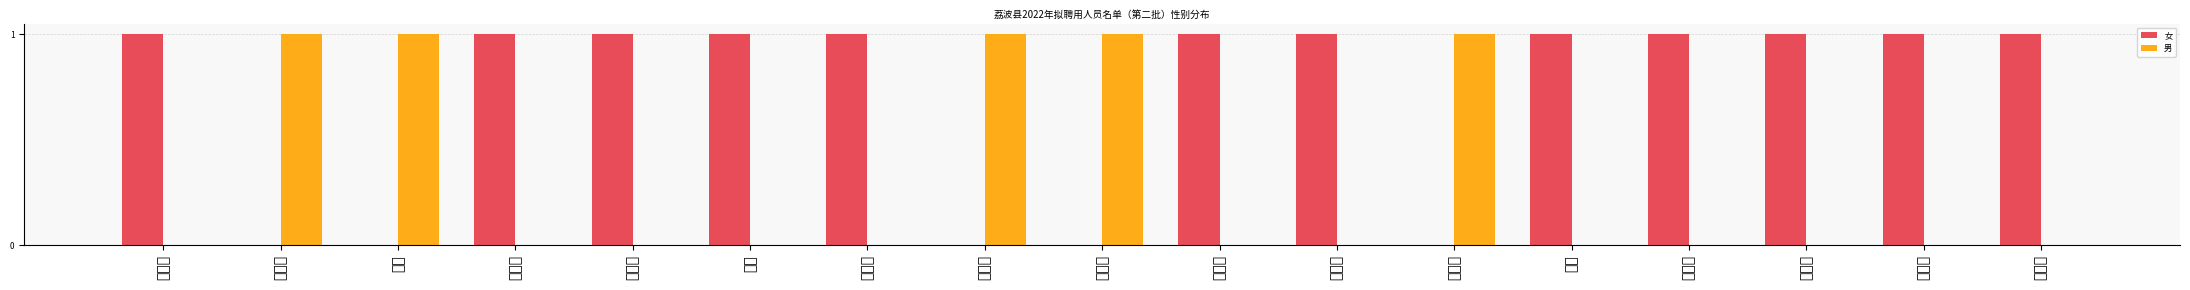

What is the difference between the maximum and minimum values in the 男 series?

1